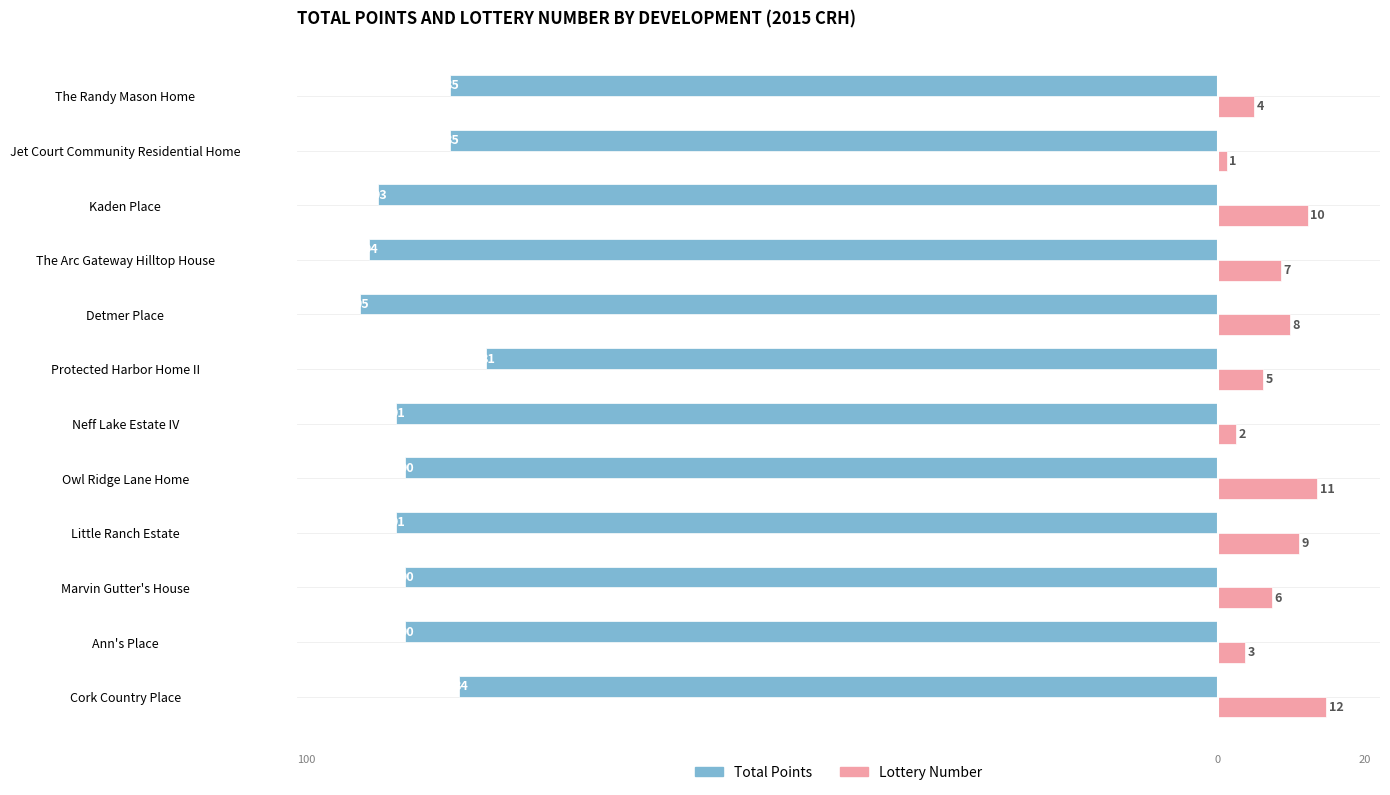

What is the highest value of the Total Points series?

-81